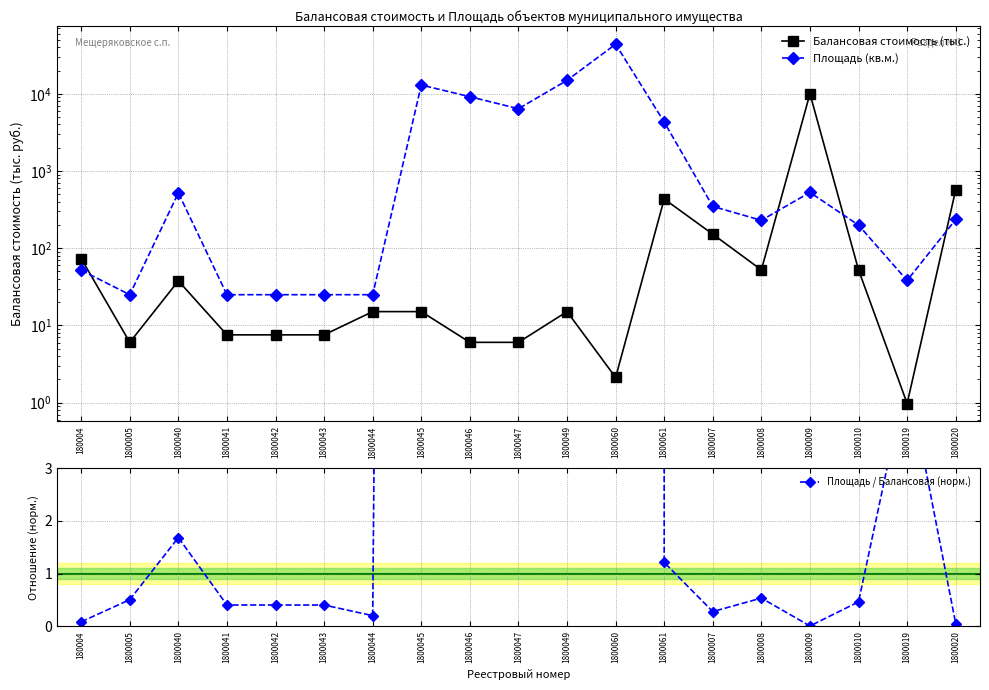

Where is the first local minimum for Площадь (кв.м.)?

1800005